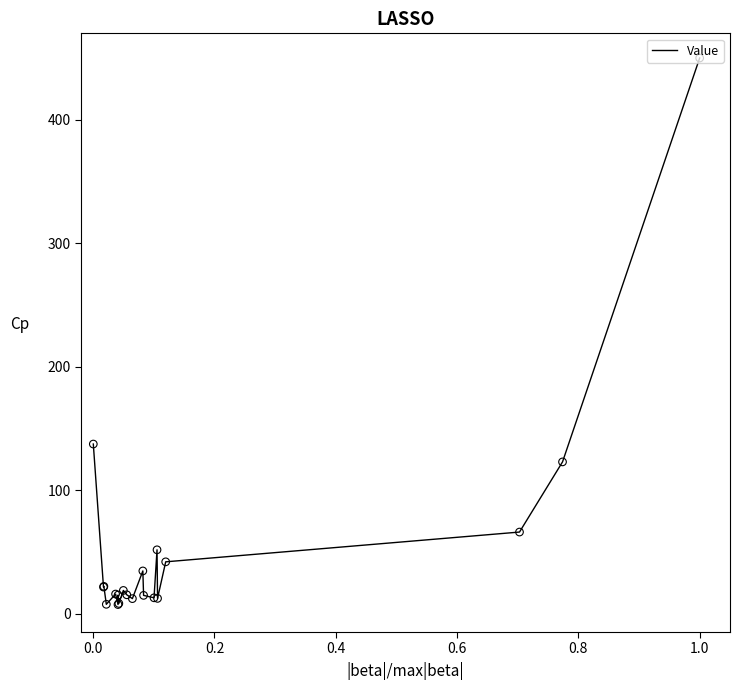

What is the maximum value shown in the chart?

450.0